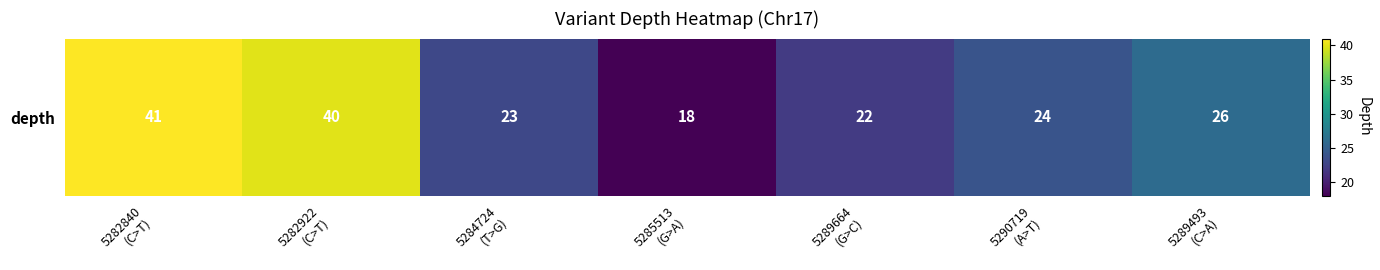

What is the sum of all values?

194